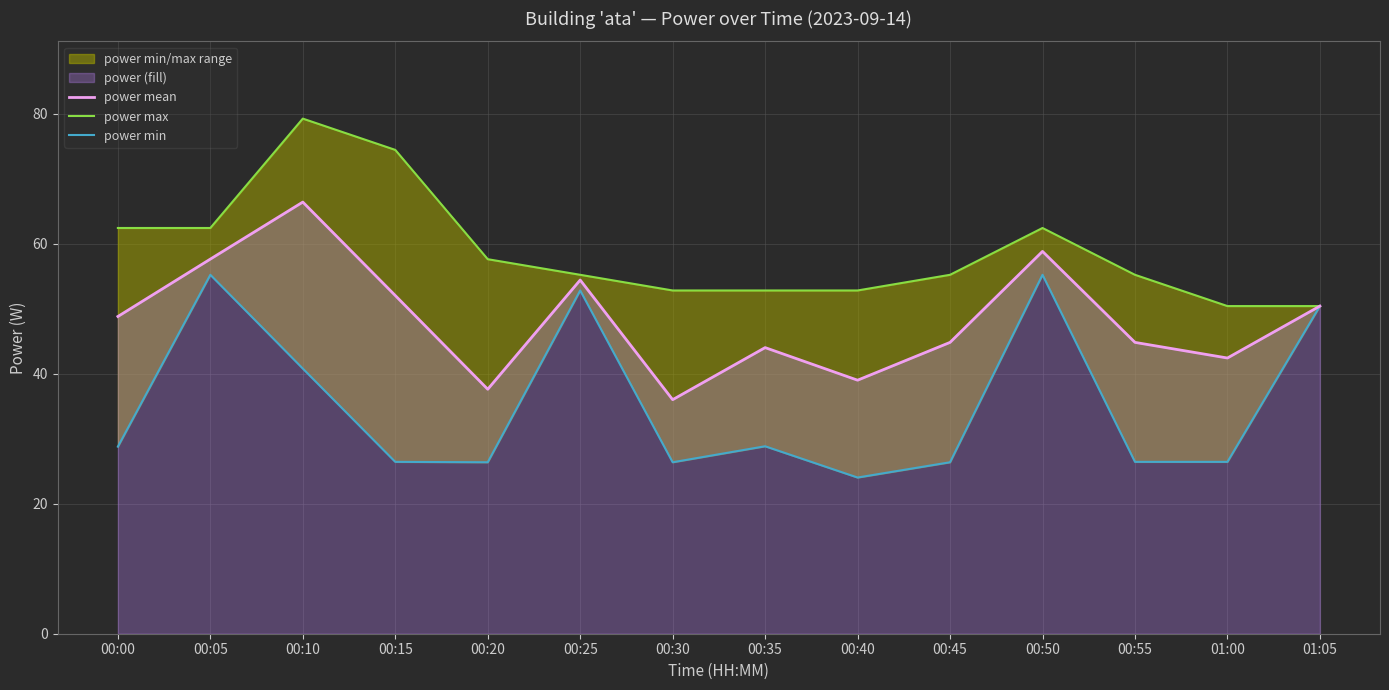

What is the label of the 3rd point from the left?

00:10